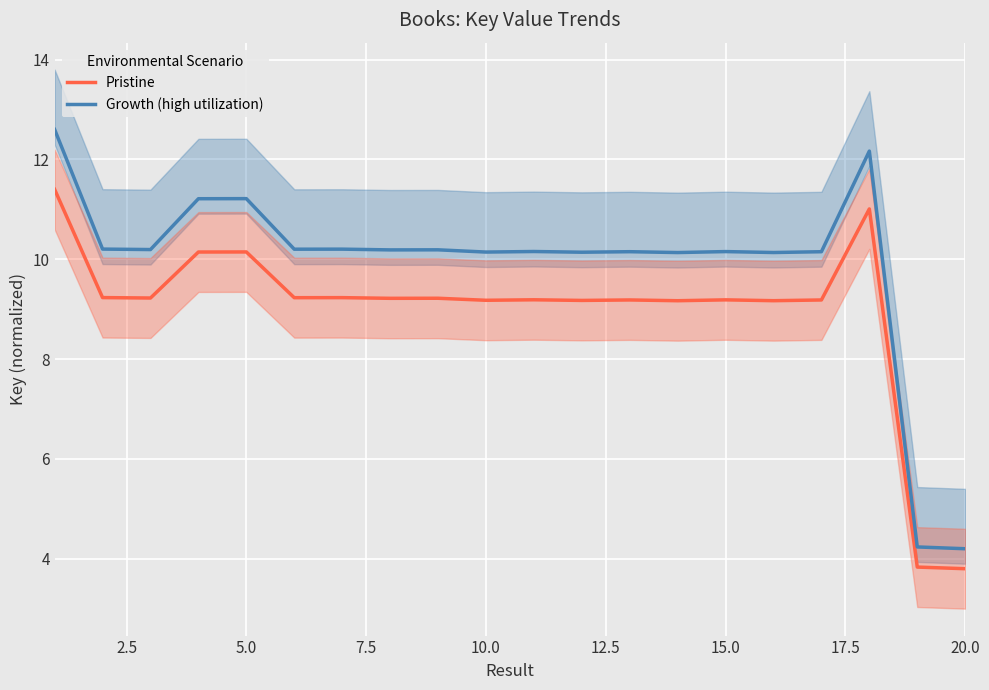

What is the value of the Growth (high utilization) point at the 1st from the left?

12.6